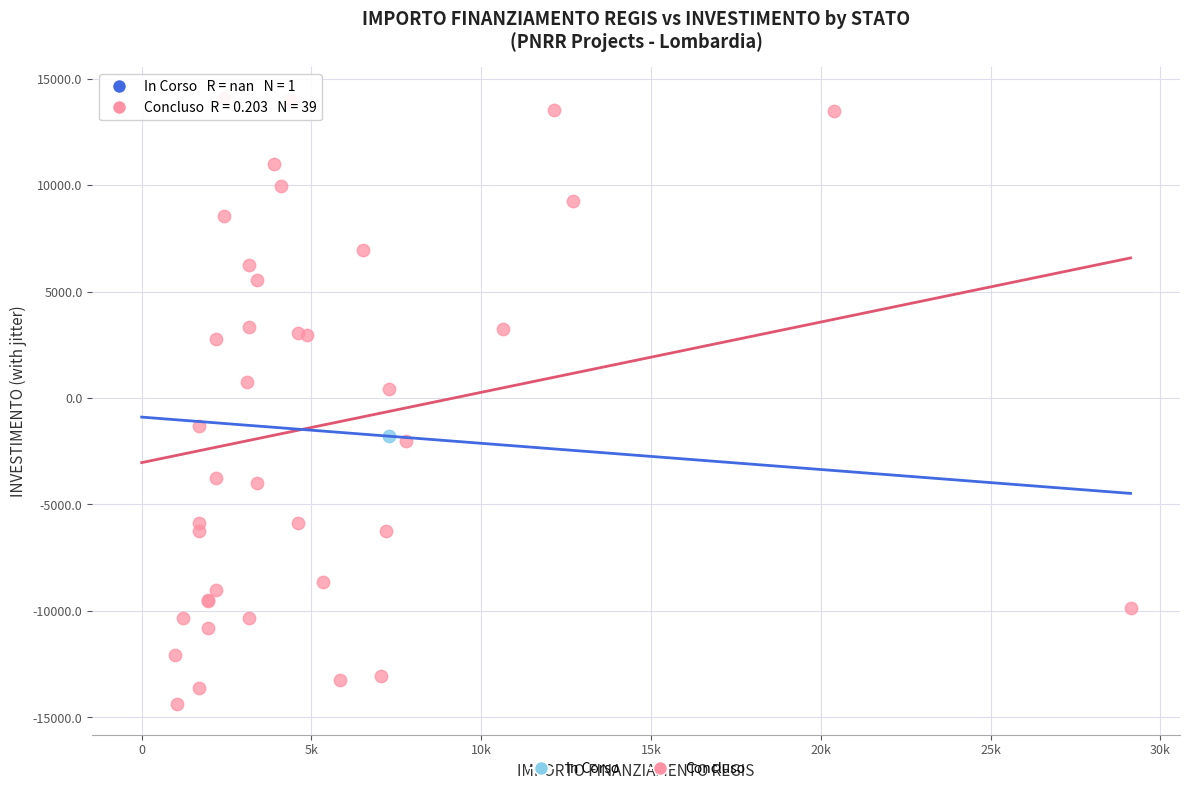

What are all the series names shown in the legend?

In Corso, Concluso